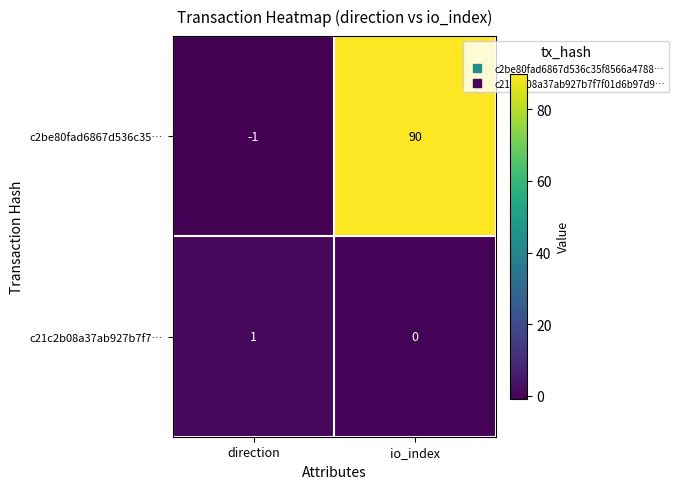

Which category has the lowest value in the c21c2b08a37ab927b7f7… series?

io_index